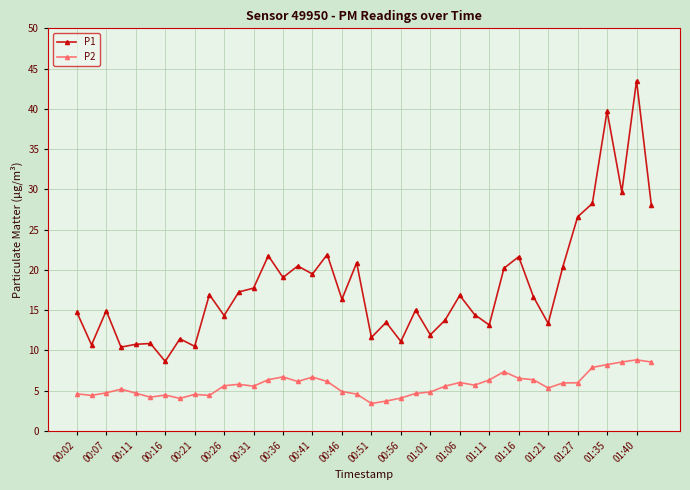

What is the minimum value for P1?

8.6